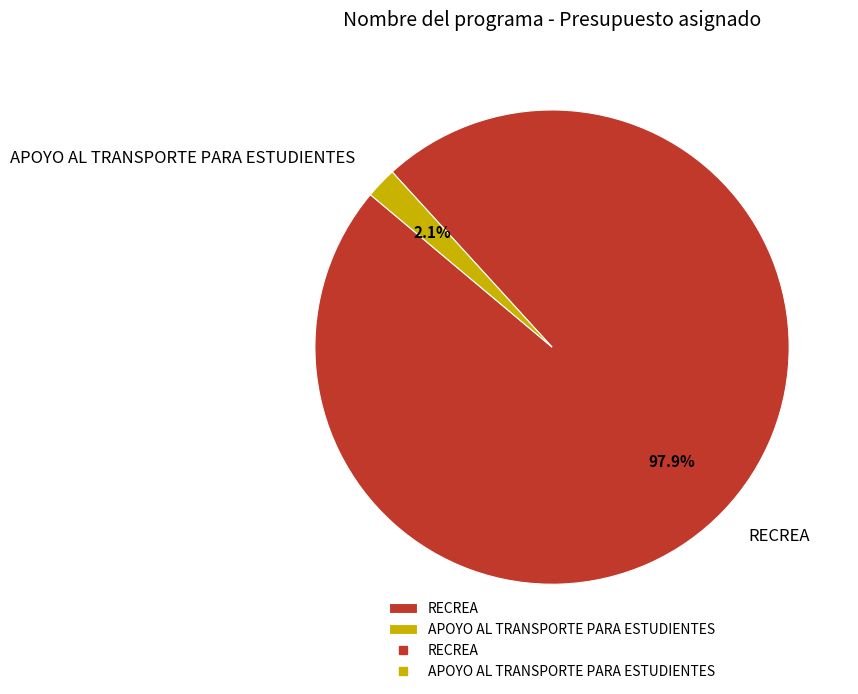

Which slice is the largest?

RECREA